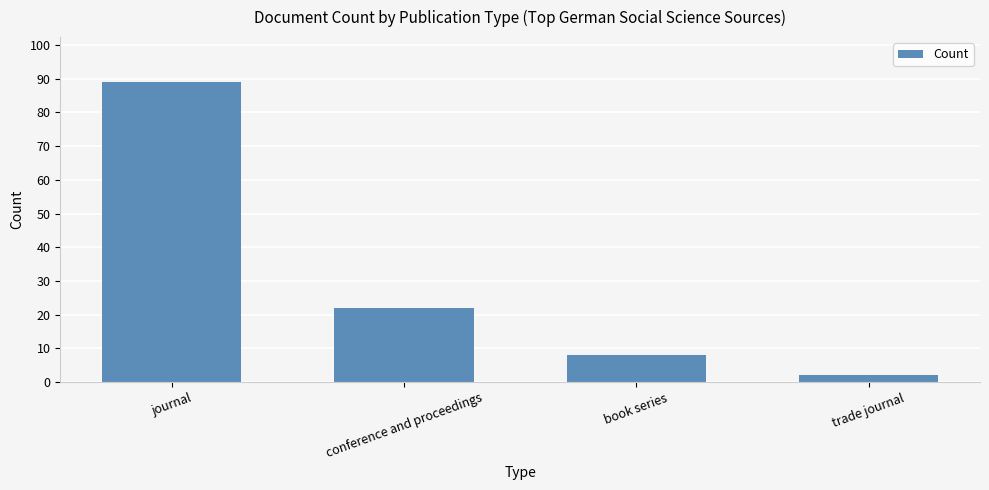

Which category has the lowest value across all series?

trade journal